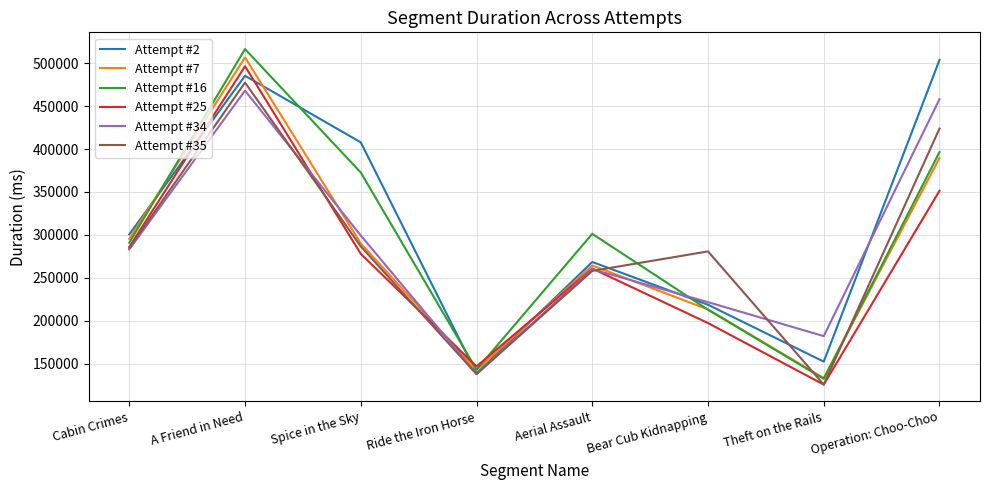

At how many categories does at least one series exceed 233580?

6